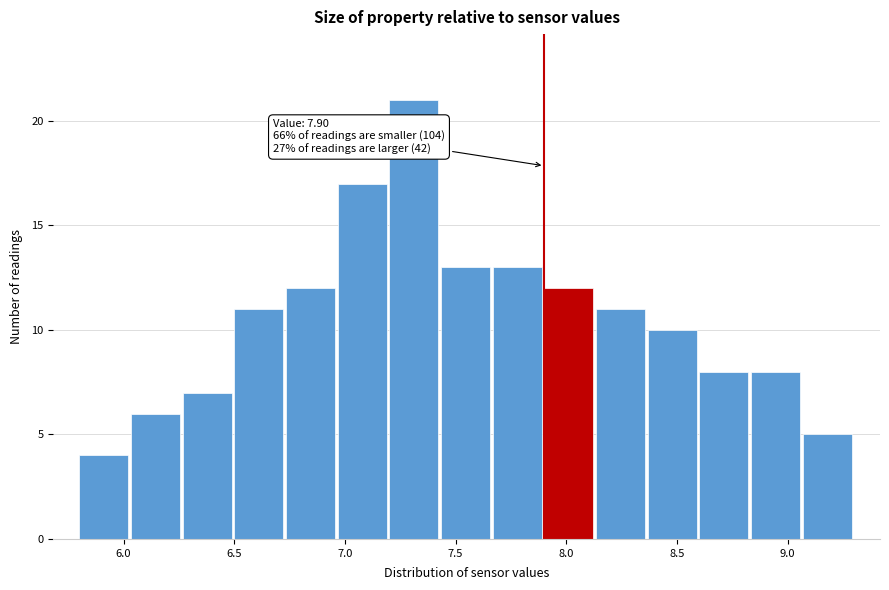

Over which range of the x-axis is the bar tallest?

7.20 to 7.45